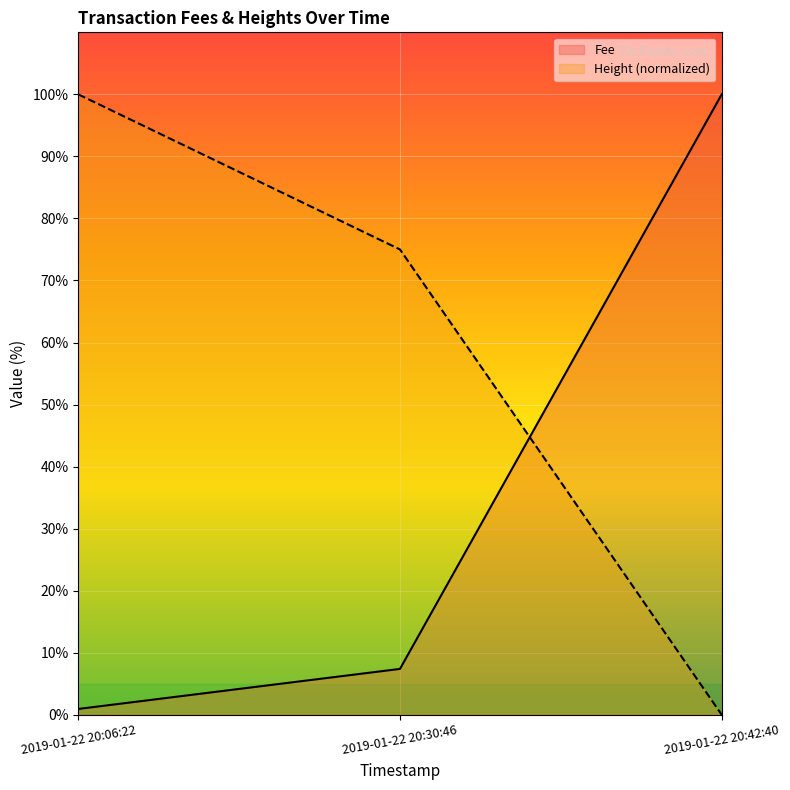

Count the number of categories in the chart.

3